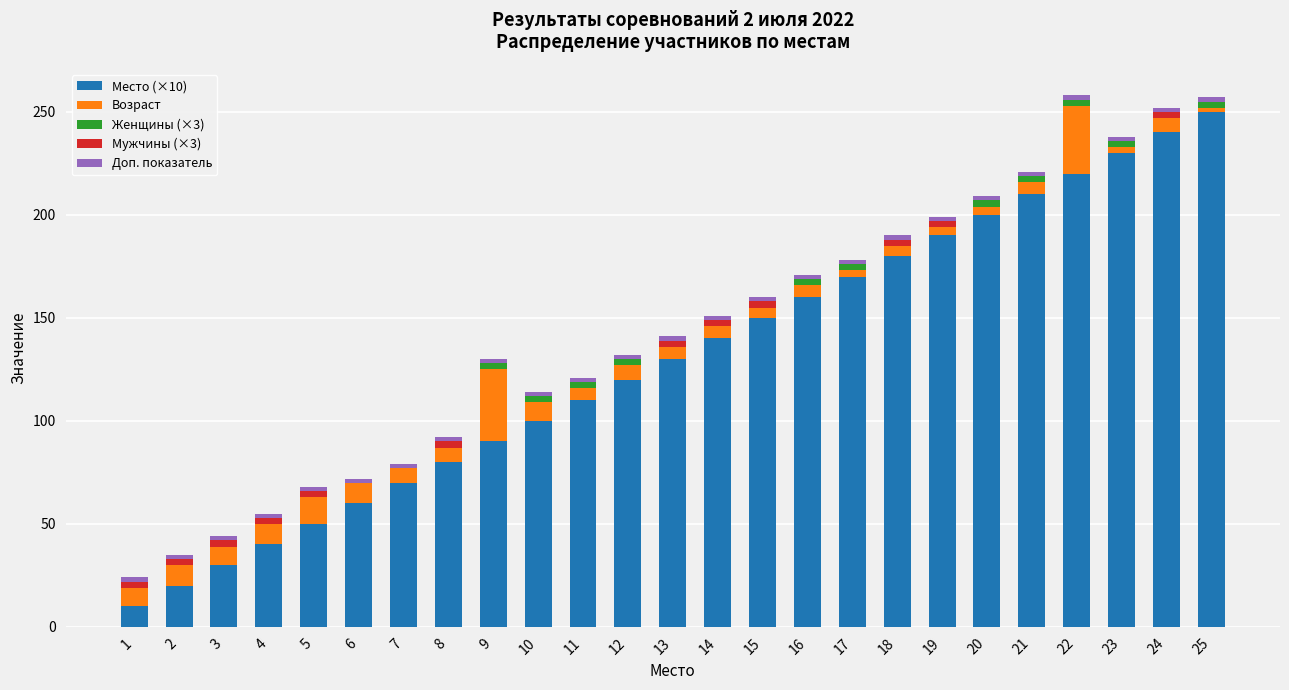

True or false: Место (×10) has a value of 162 at 11.

False